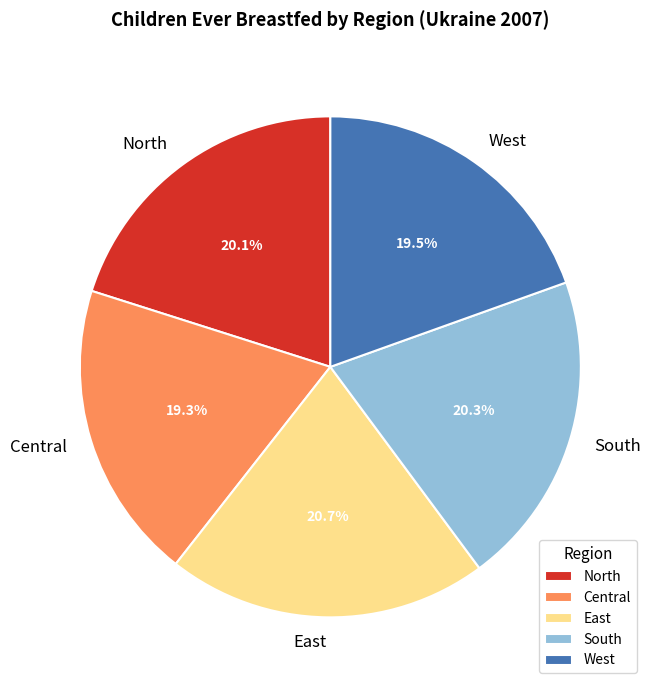

Is there a majority slice in this chart?

No